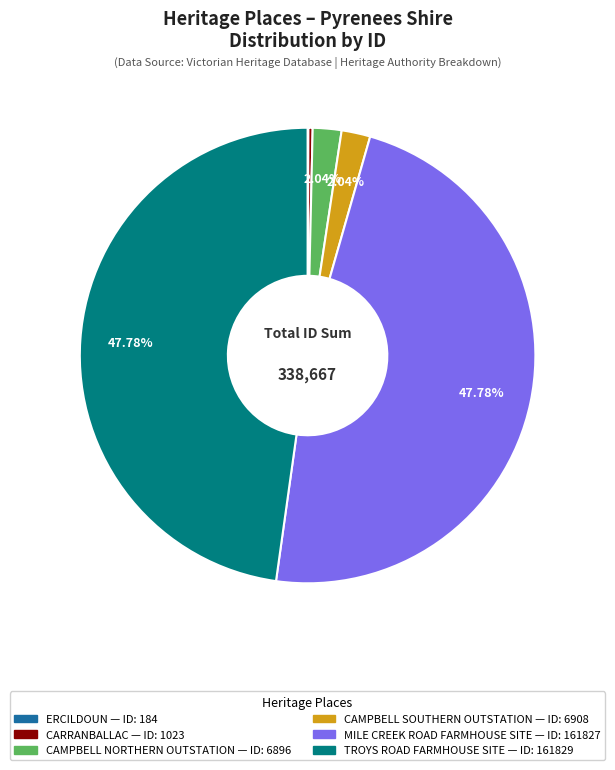

What portion of the pie excludes CAMPBELL NORTHERN OUTSTATION?

98.0%